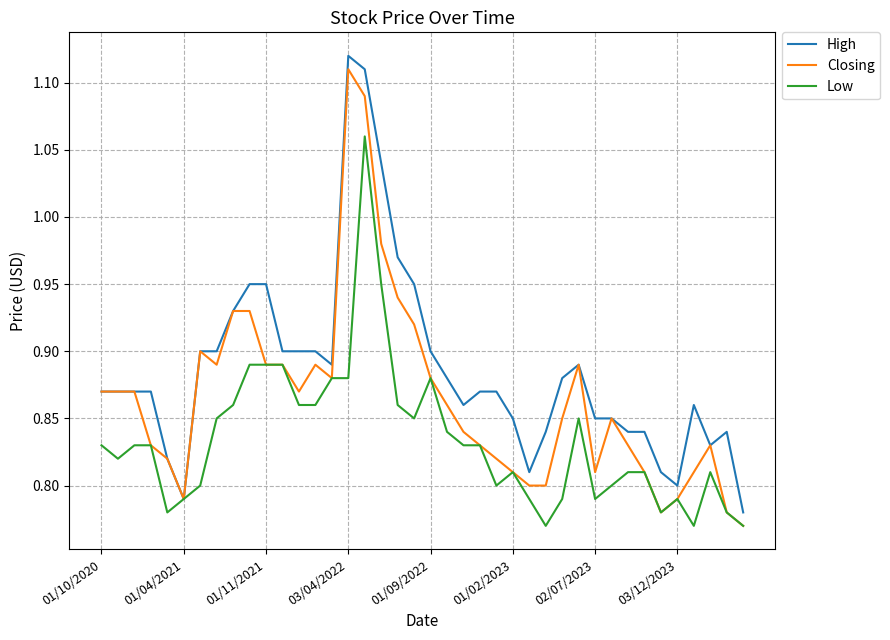

List the series in order of their overall mean, highest first.

High, Closing, Low